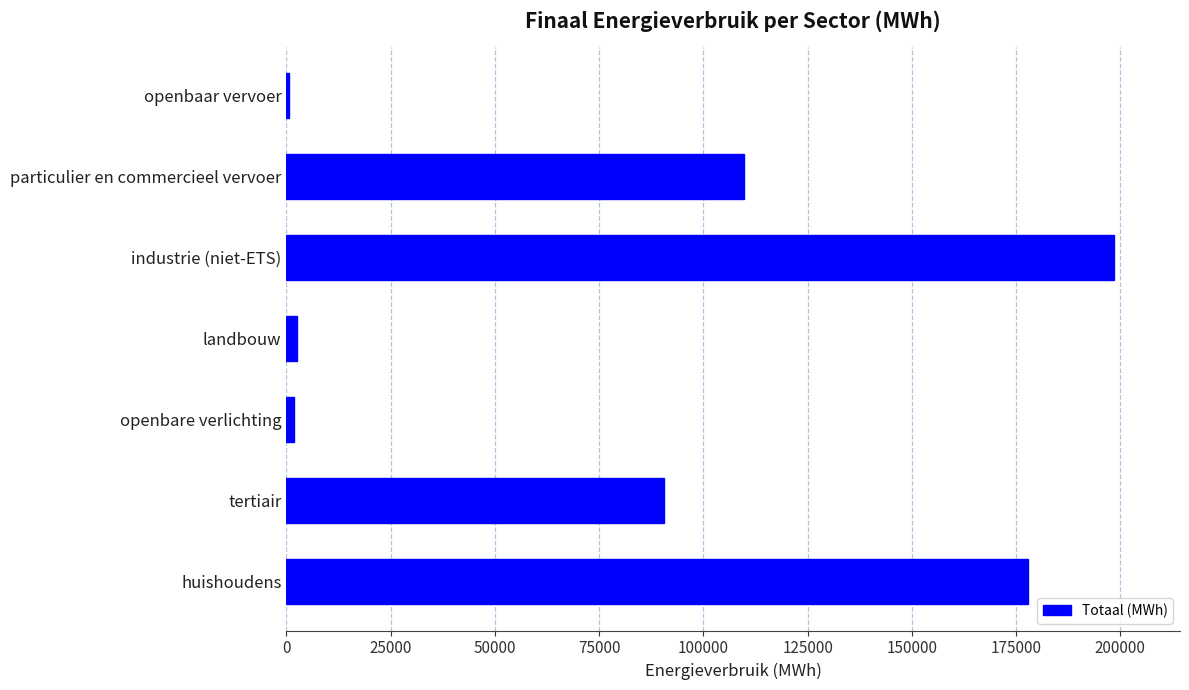

Is it true that the value at particulier en commercieel vervoer is 109808.2?

True